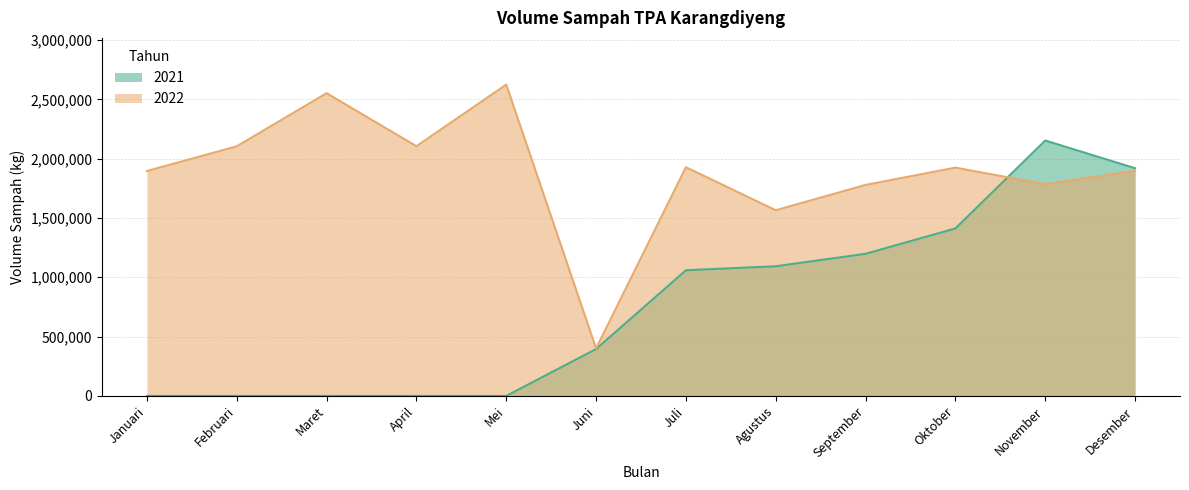

What is the difference between the second highest and minimum values in the 2021 series?

1919169